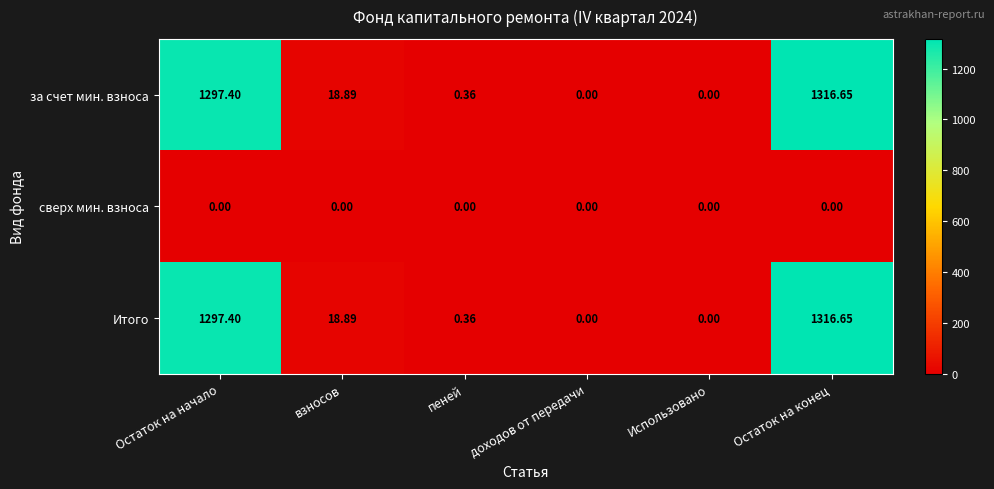

Where is за счет мин. взноса nearest to the value 658?

взносов